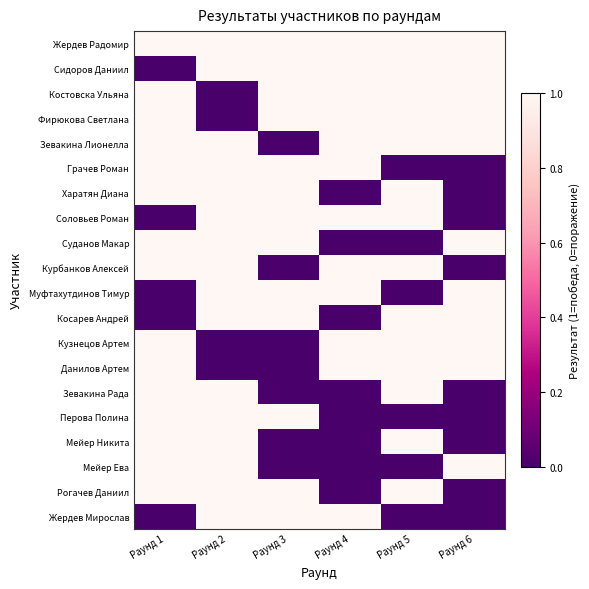

Rank the series by their maximum value, from lowest to highest.

Жердев Радомир, Сидоров Даниил, Костовска Ульяна, Фирюкова Светлана, Зевакина Лионелла, Грачев Роман, Харатян Диана, Соловьев Роман, Суданов Макар, Курбанков Алексей, Муфтахутдинов Тимур, Косарев Андрей, Кузнецов Артем, Данилов Артем, Зевакина Рада, Перова Полина, Мейер Никита, Мейер Ева, Рогачев Даниил, Жердев Мирослав